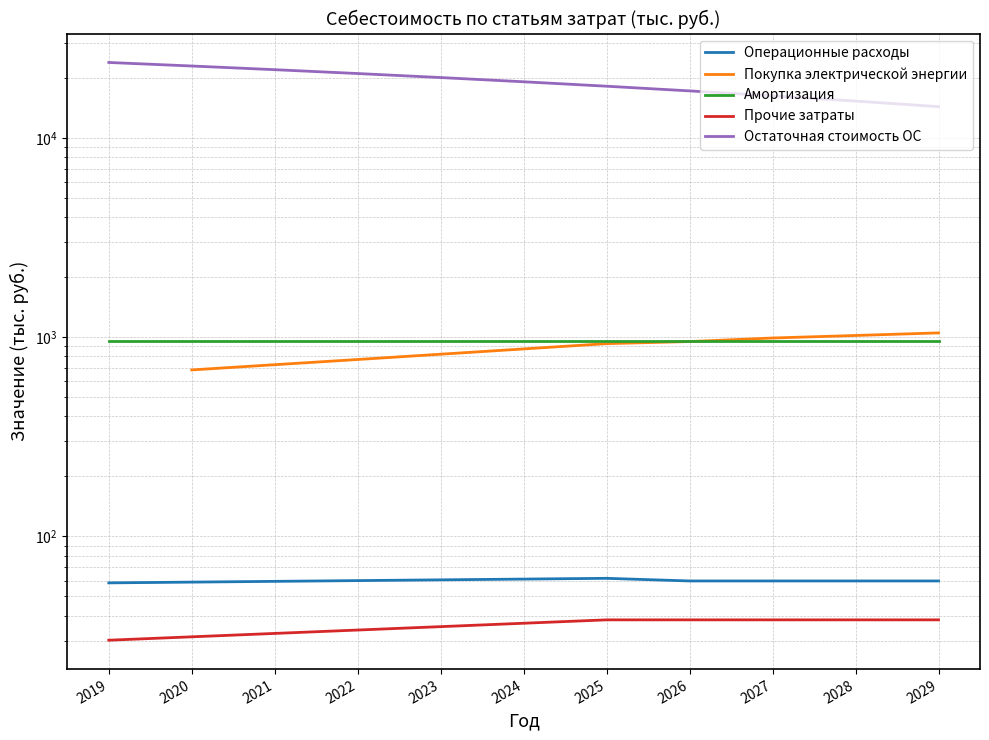

At 2020, list the series in order from largest to smallest.

Остаточная стоимость ОС, Амортизация, Покупка электрической энергии, Операционные расходы, Прочие затраты